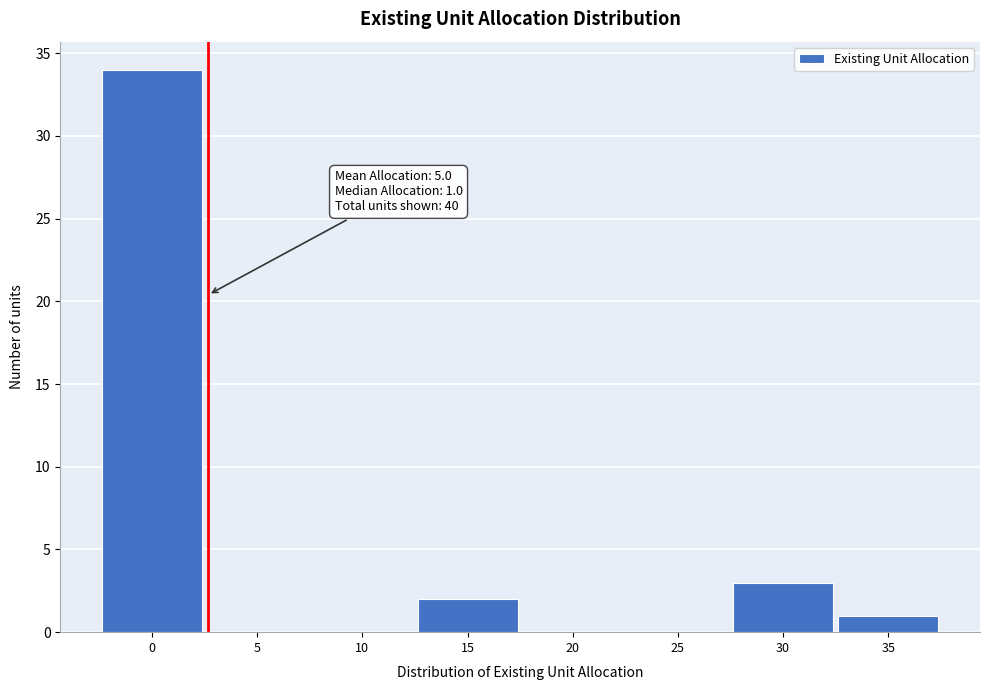

Reading right to left, transcribe all the data shown in this chart.

35=1	30=3	25=0	20=0	15=2	10=0	5=0	0=34